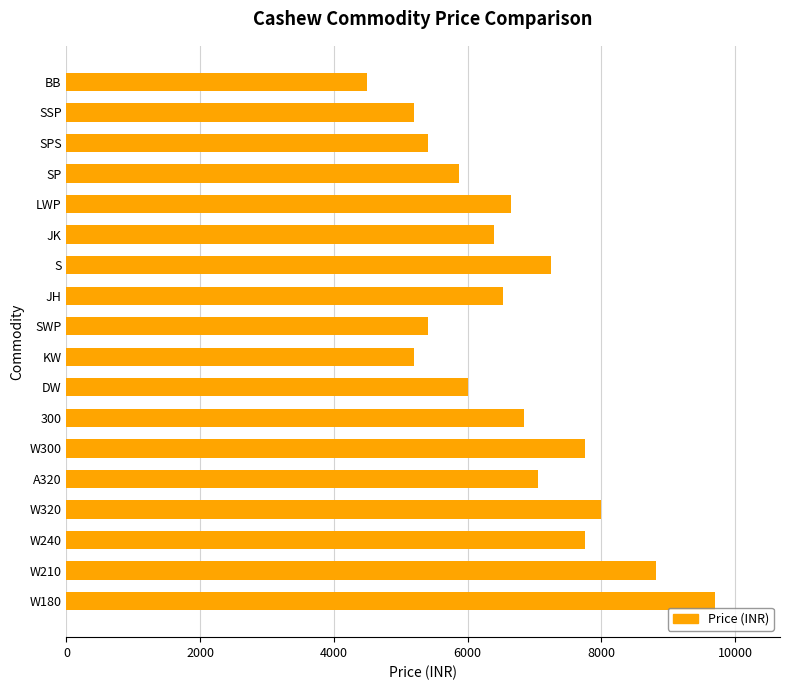

Approximately how many times larger is the value at JH compared to KW?

1.3